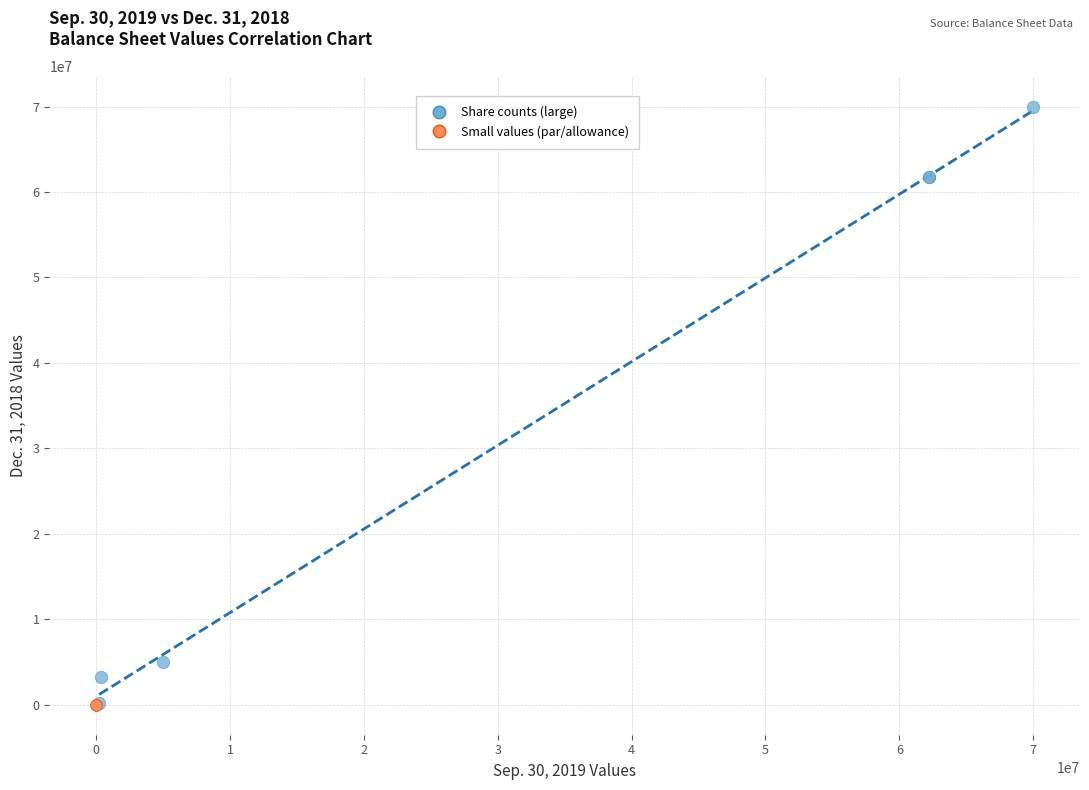

Which series contains the highest Y value?

Share counts (large)